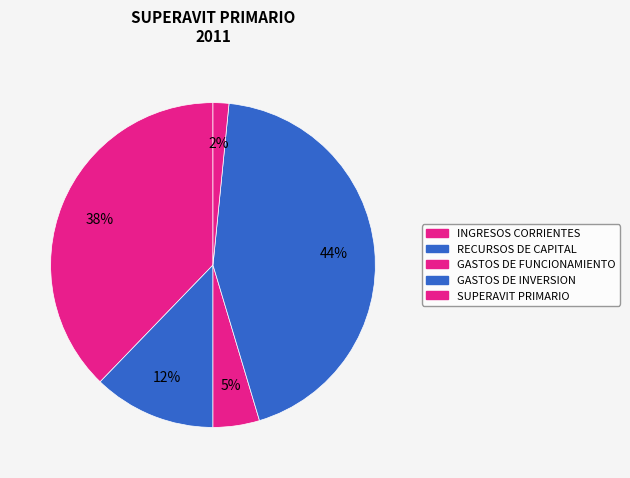

Which slice is the smallest?

SUPERAVIT PRIMARIO